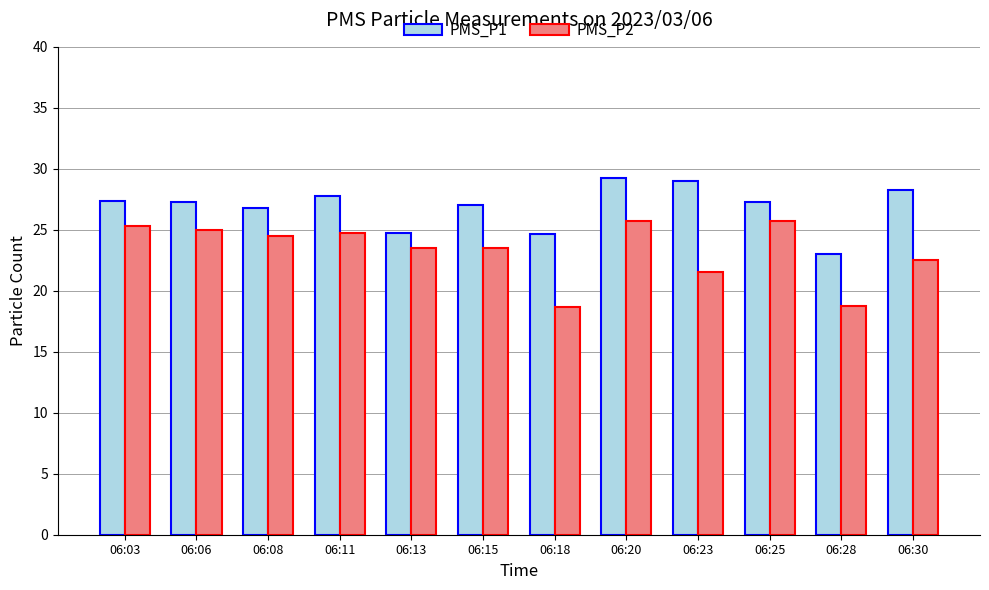

Rank the series by their maximum value, from lowest to highest.

PMS_P2, PMS_P1